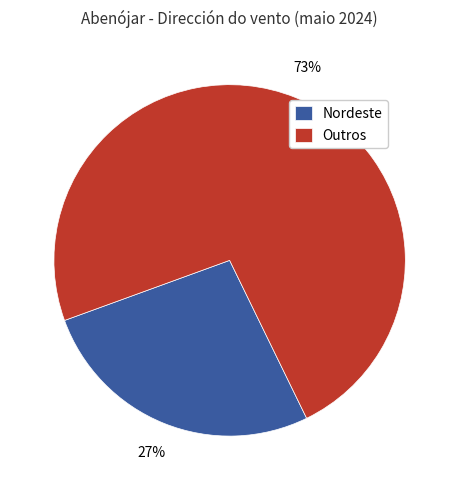

Approximately how many times larger is the value at Outros compared to Nordeste?

2.7